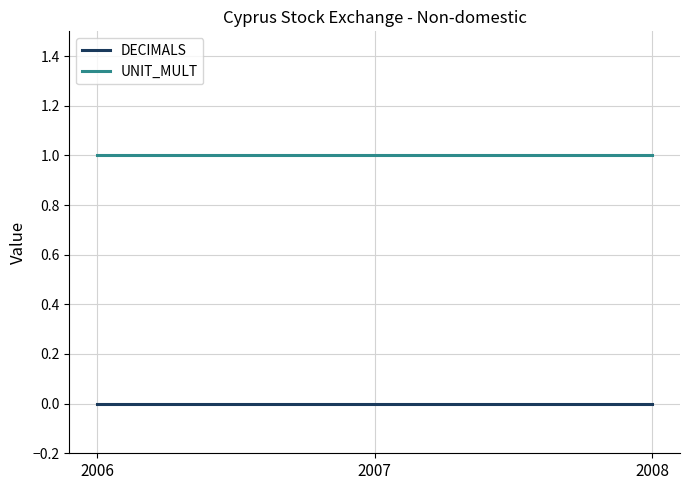

Which series has the largest total across all categories?

UNIT_MULT